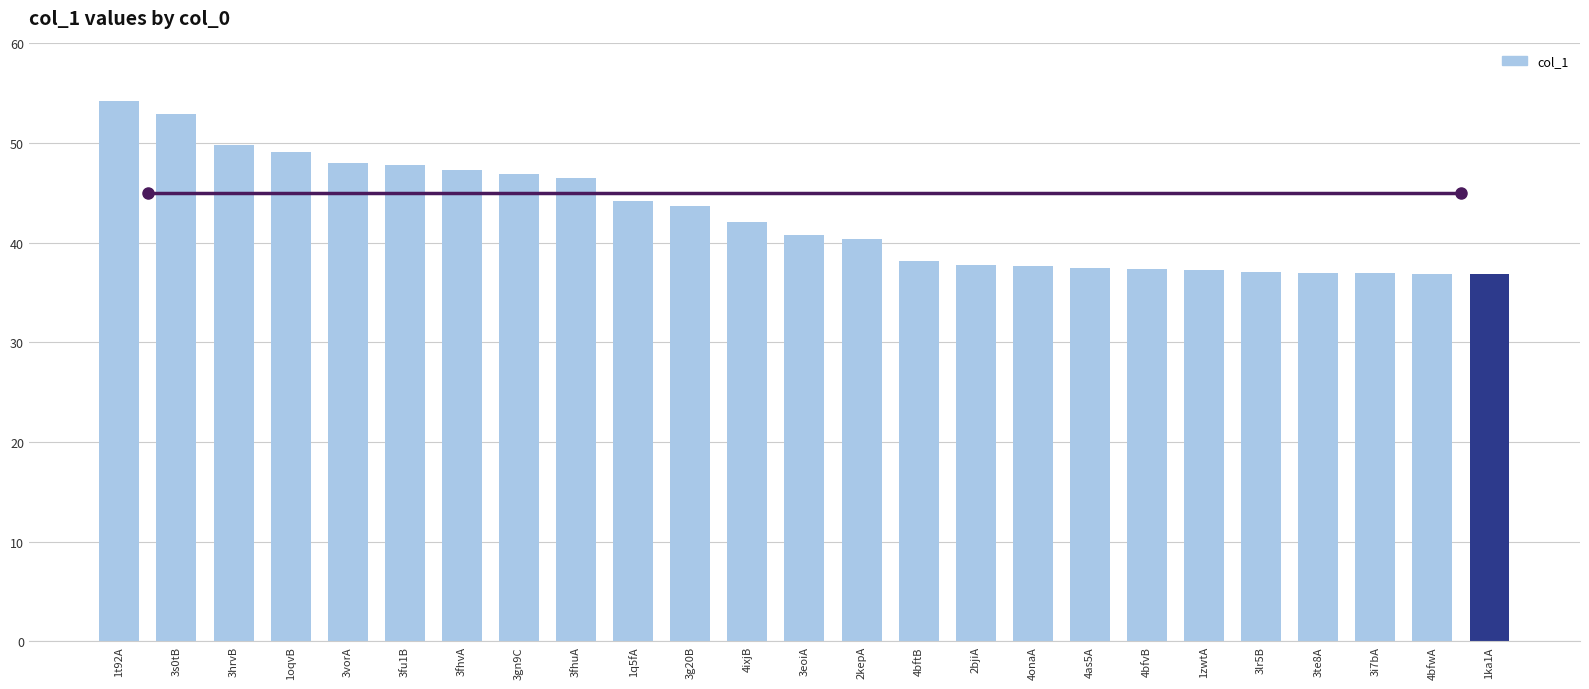

The value at 3vorA is 48.0. True or false?

True